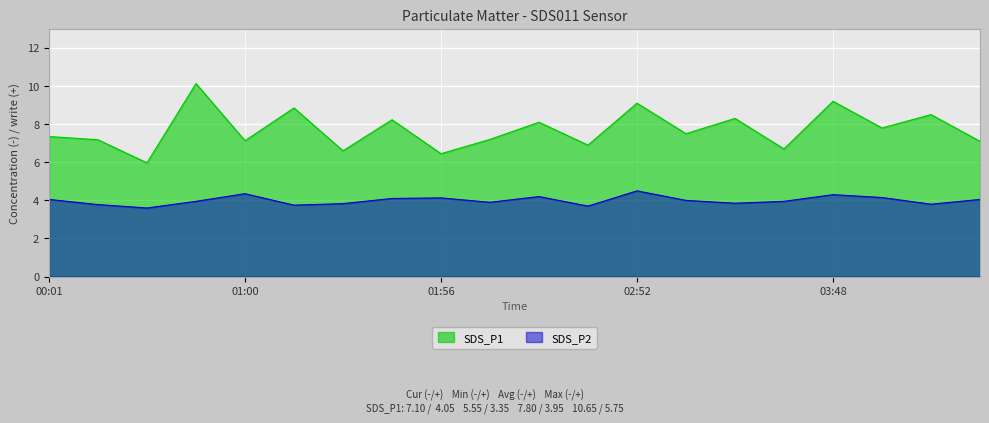

Which series has the largest total across all categories?

SDS_P1